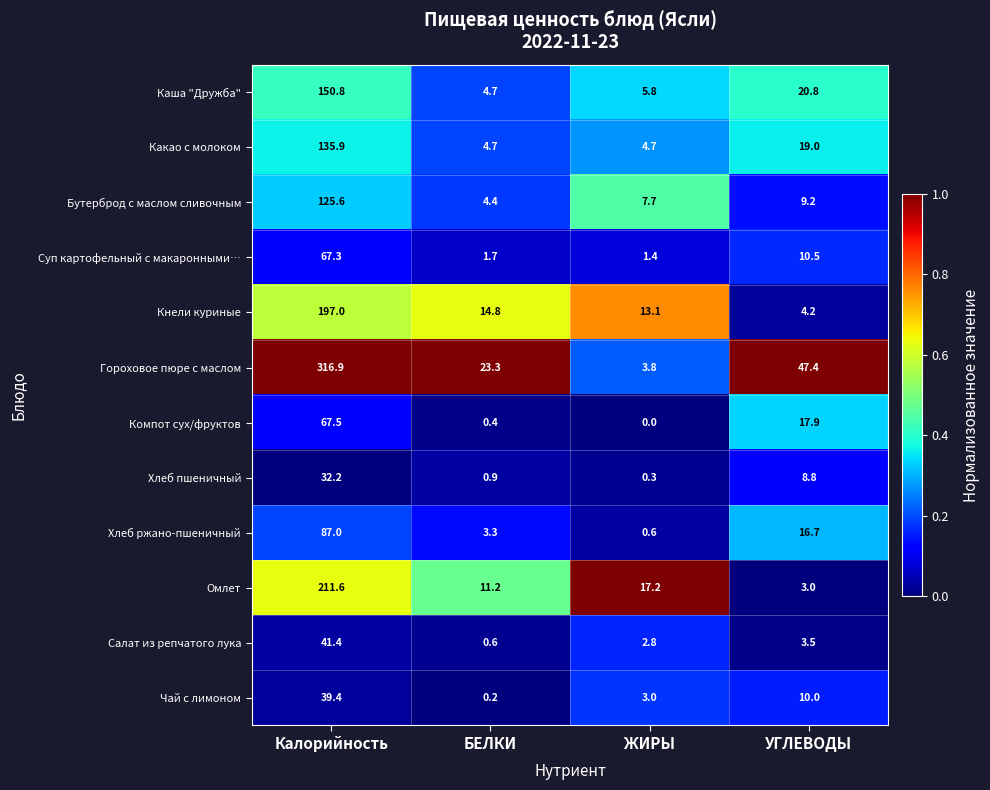

What is the difference between the maximum and minimum values in the Бутерброд с маслом сливочным series?

121.2